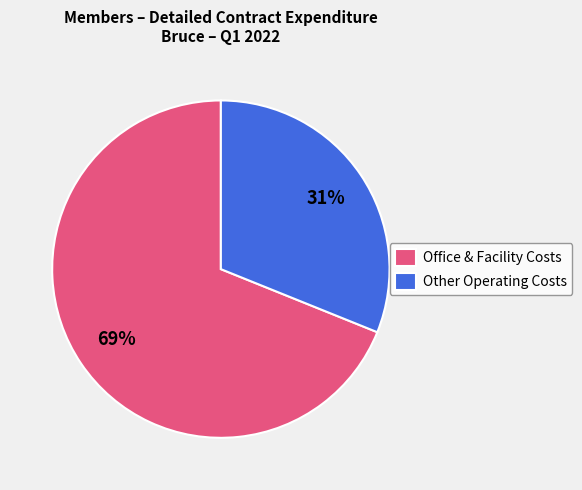

Is the sum of Office & Facility Costs and Other Operating Costs greater than half?

Yes